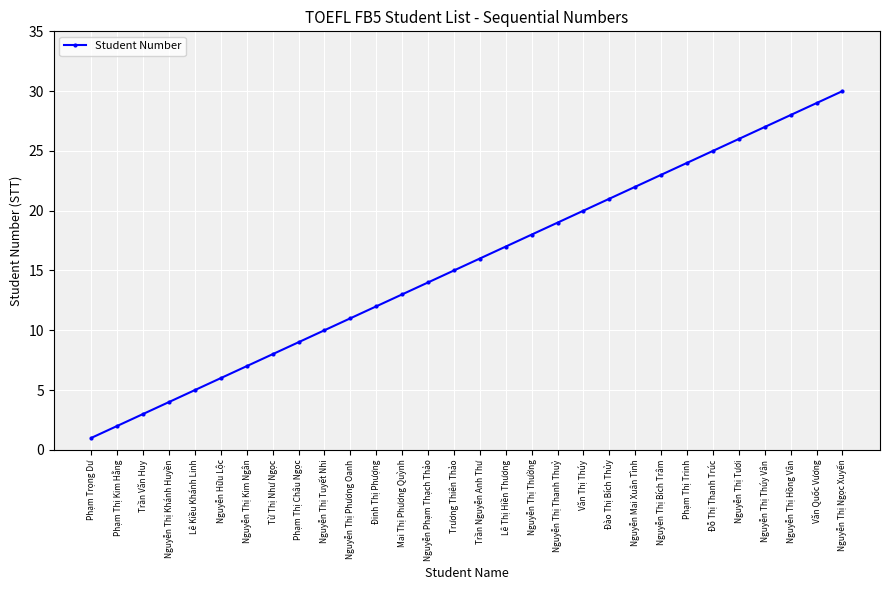

Rank the categories by value from lowest to highest.

Phạm Trọng Dư, Phạm Thị Kim Hằng, Trần Văn Huy, Nguyễn Thị Khánh Huyền, Lê Kiều Khánh Linh, Nguyễn Hữu Lộc, Nguyễn Thị Kim Ngân, Từ Thị Như Ngọc, Phạm Thị Châu Ngọc, Nguyễn Thị Tuyết Nhi, Nguyễn Thị Phương Oanh, Đinh Thị Phượng, Mai Thị Phương Quỳnh, Nguyễn Phạm Thạch Thảo, Trương Thiên Thảo, Trần Nguyễn Anh Thư, Lê Thị Hiền Thương, Nguyễn Thị Thường, Nguyễn Thị Thanh Thuỷ, Văn Thị Thúy, Đào Thị Bích Thủy, Nguyễn Mai Xuân Tình, Nguyễn Thị Bích Trâm, Phạm Thị Trinh, Đỗ Thị Thanh Trúc, Nguyễn Thị Tươi, Nguyễn Thị Thúy Vân, Nguyễn Thị Hồng Vân, Văn Quốc Vương, Nguyễn Thị Ngọc Xuyến